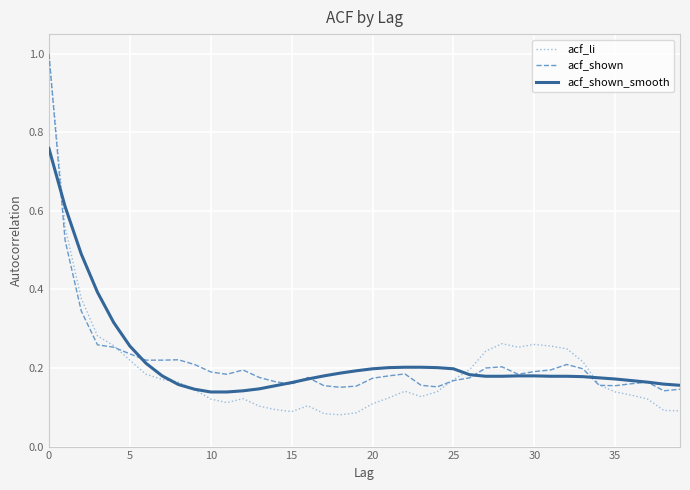

Which series has the widest spread of values?

acf_li